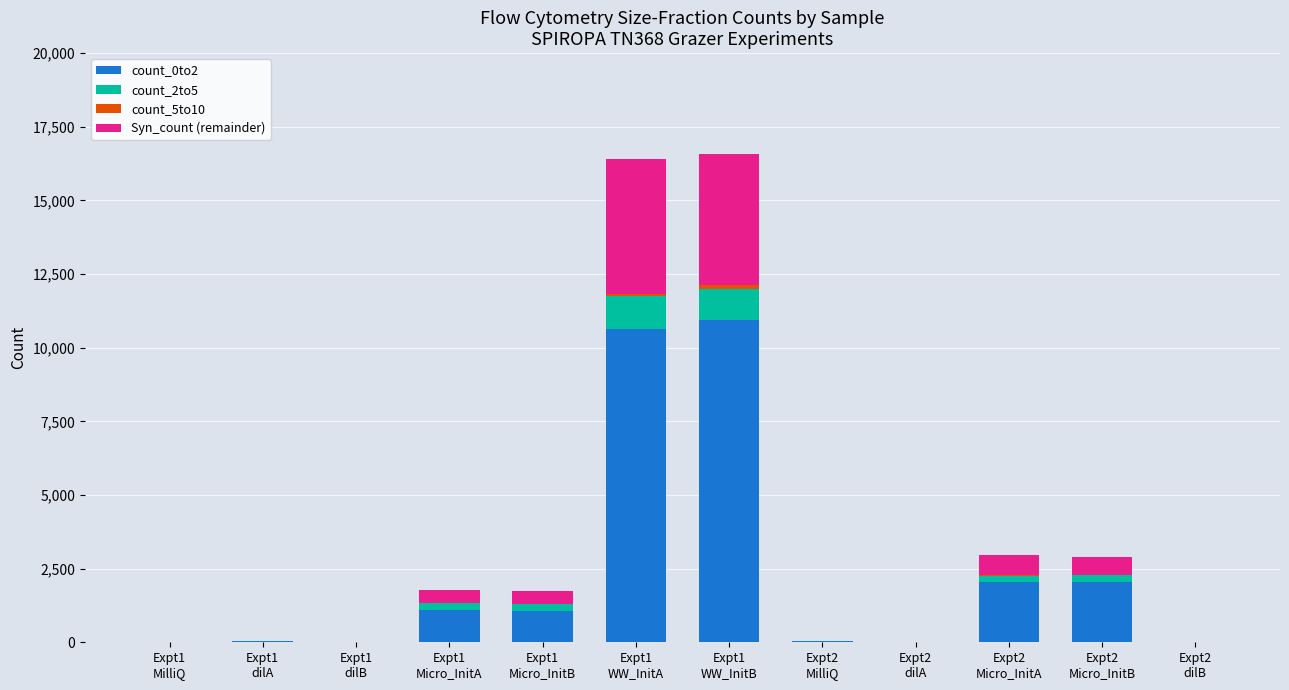

How many values in the Syn_count (remainder) series exceed 428?

5